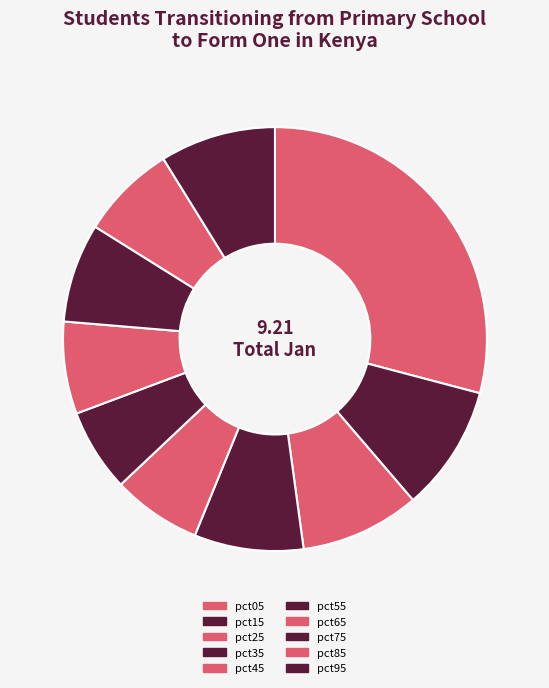

Which category has the biggest portion of the pie?

pct05